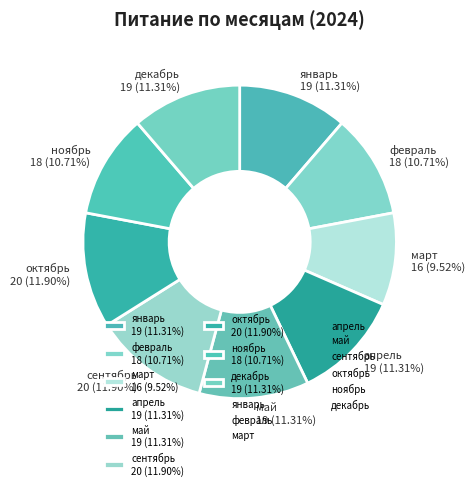

True or false: февраль accounts for 11% of the total.

True